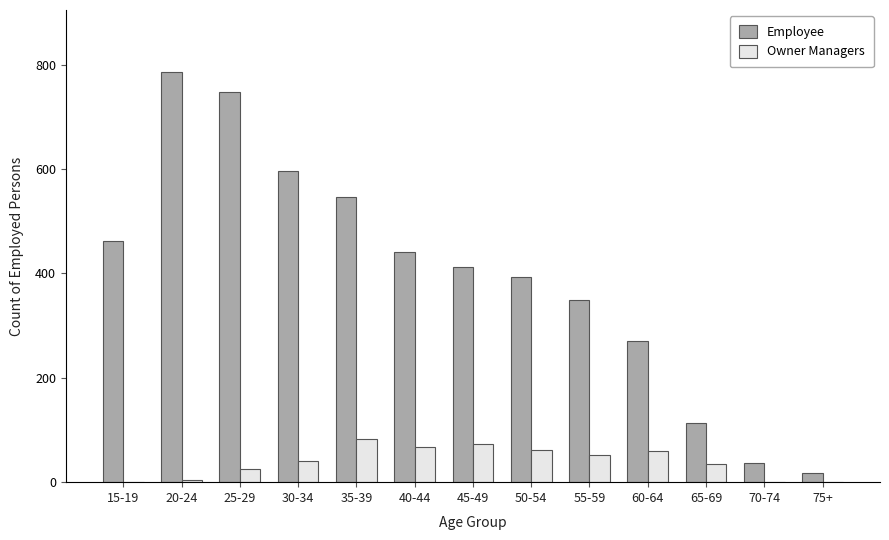

What is the greatest value displayed?

787